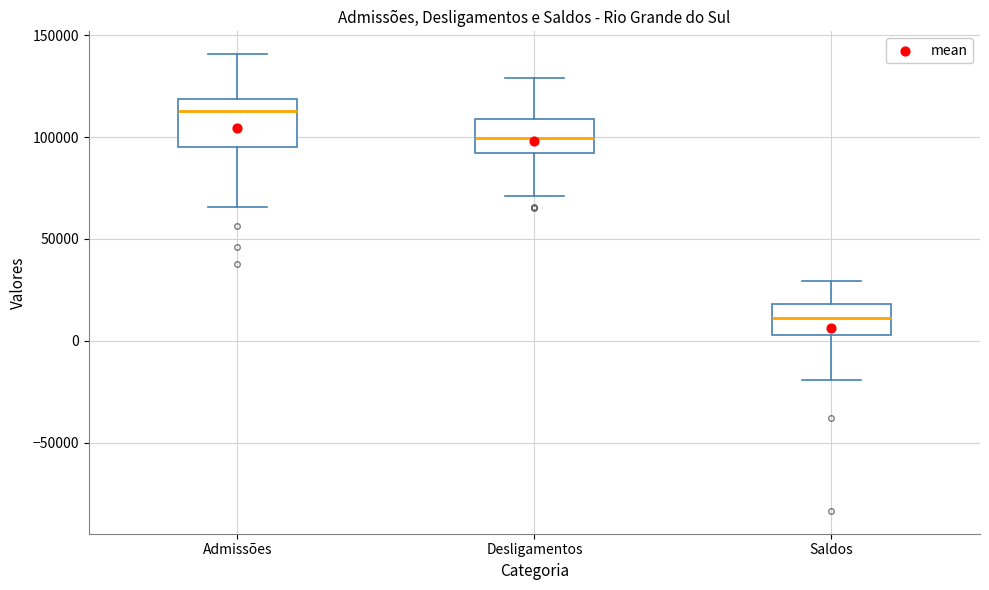

Reading left to right, transcribe this box plot: for each box, give where its median line is, the range the box spans, and where its two whiskers end, as read against the y-axis. The values are not printed on the chart, so give them approximately, as read against the axis.

Admissões: median 115000, box 95000 to 120000, whiskers 65000 to 140000
Desligamentos: median 100000, box 90000 to 110000, whiskers 70000 to 130000
Saldos: median 10000, box 5000 to 20000, whiskers -20000 to 30000